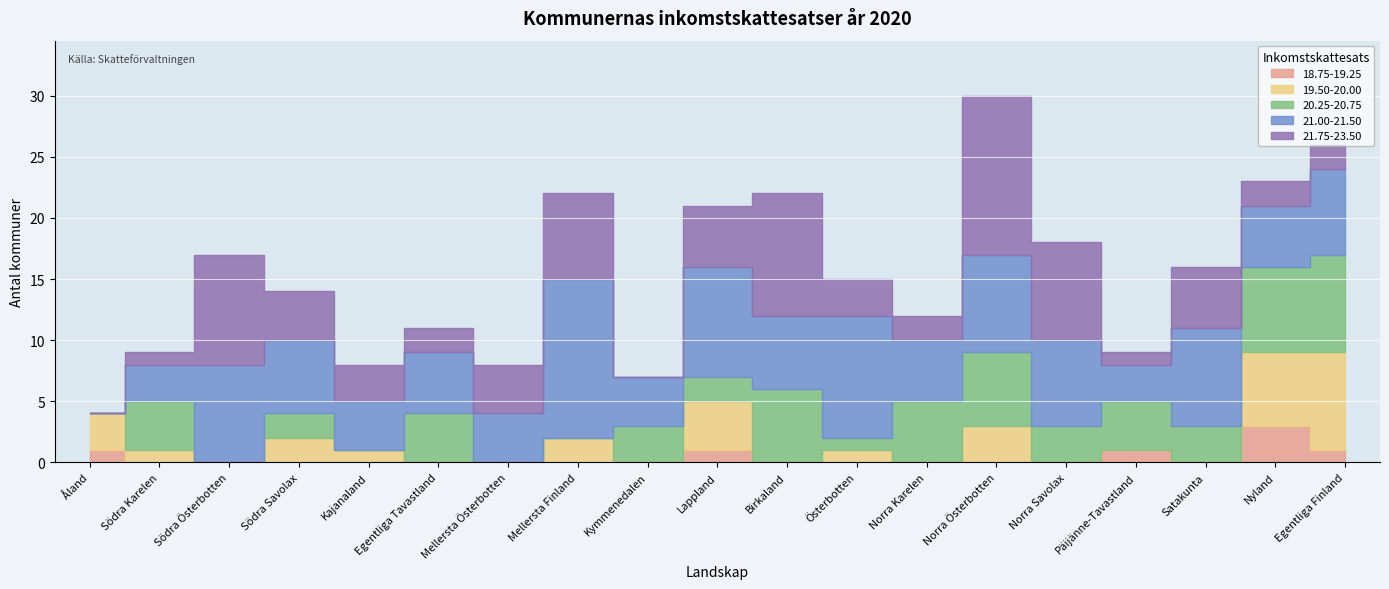

What is the maximum value shown in the chart?

13